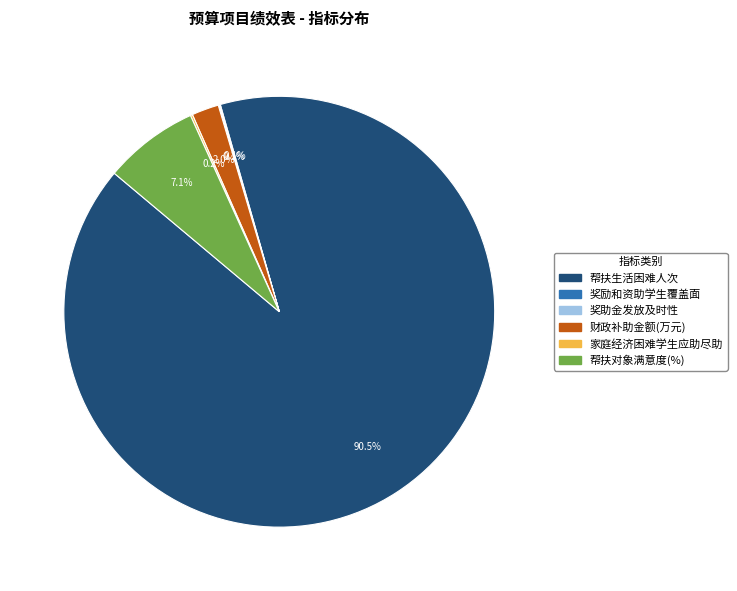

Is there any slice that represents more than half of the pie?

Yes